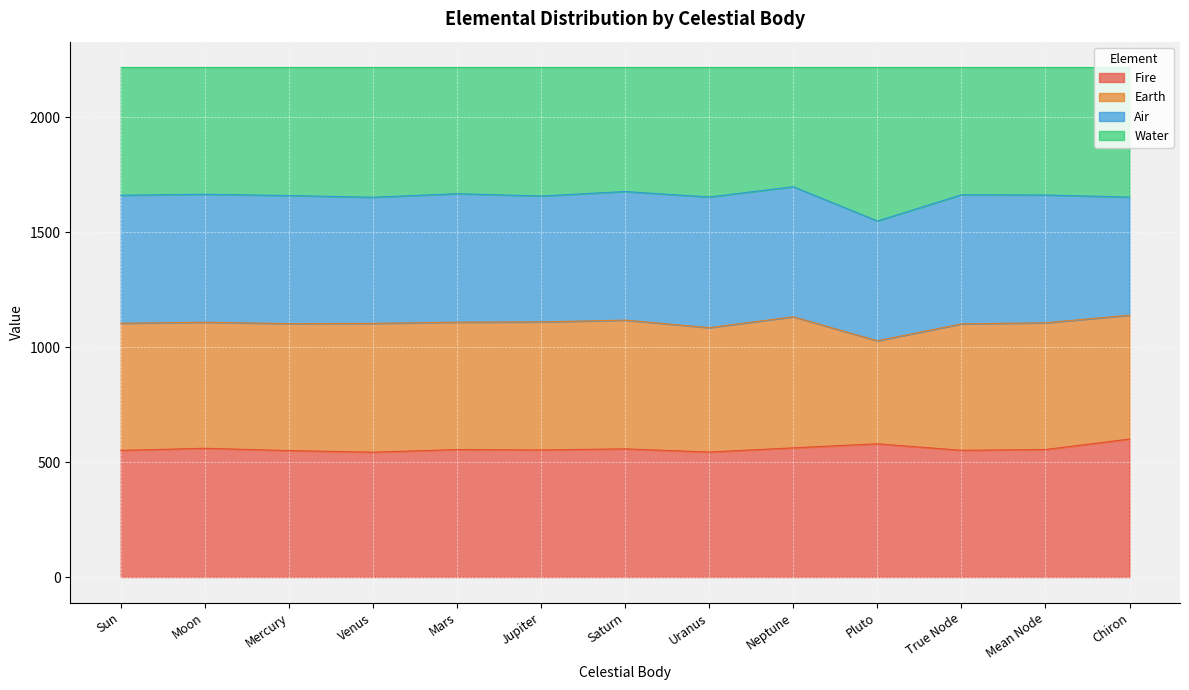

The value of Fire at Mercury is 225.8. True or false?

False